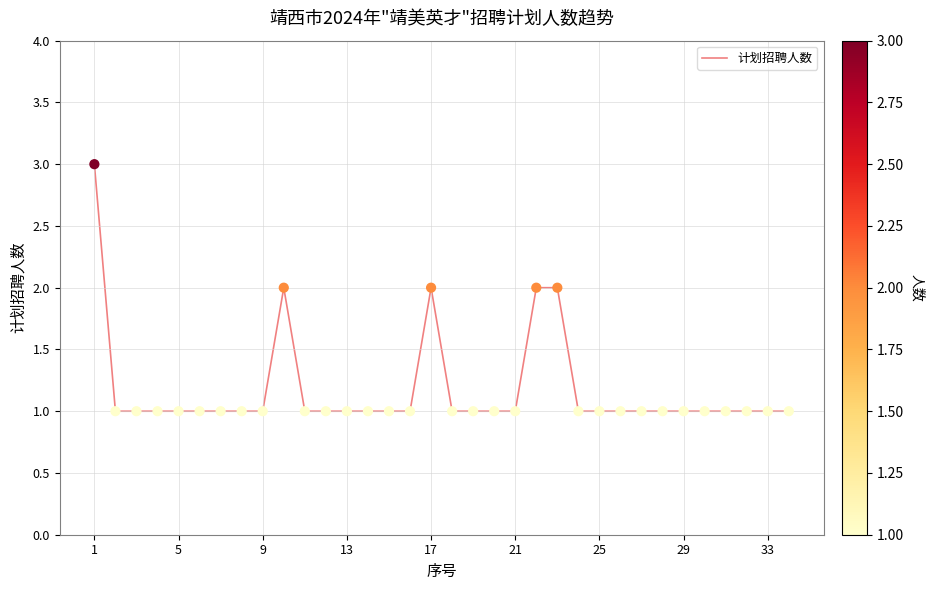

What is the greatest value displayed?

3